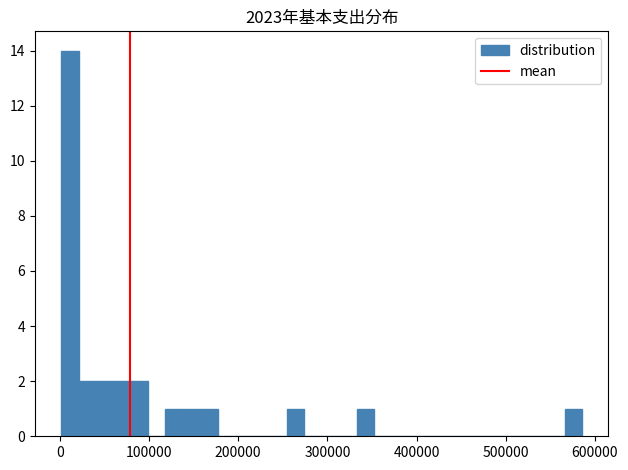

Read against the x-axis, roughly where is the centre of the tallest bar?

10000